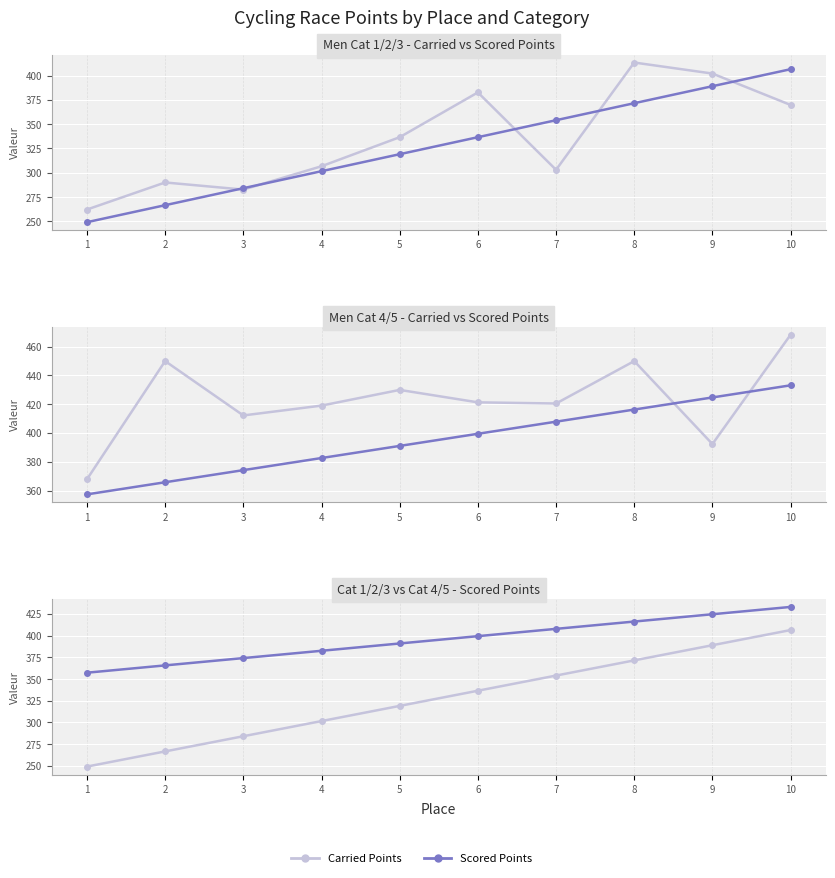

What is the spread (max minus min) of values at 5?

110.9